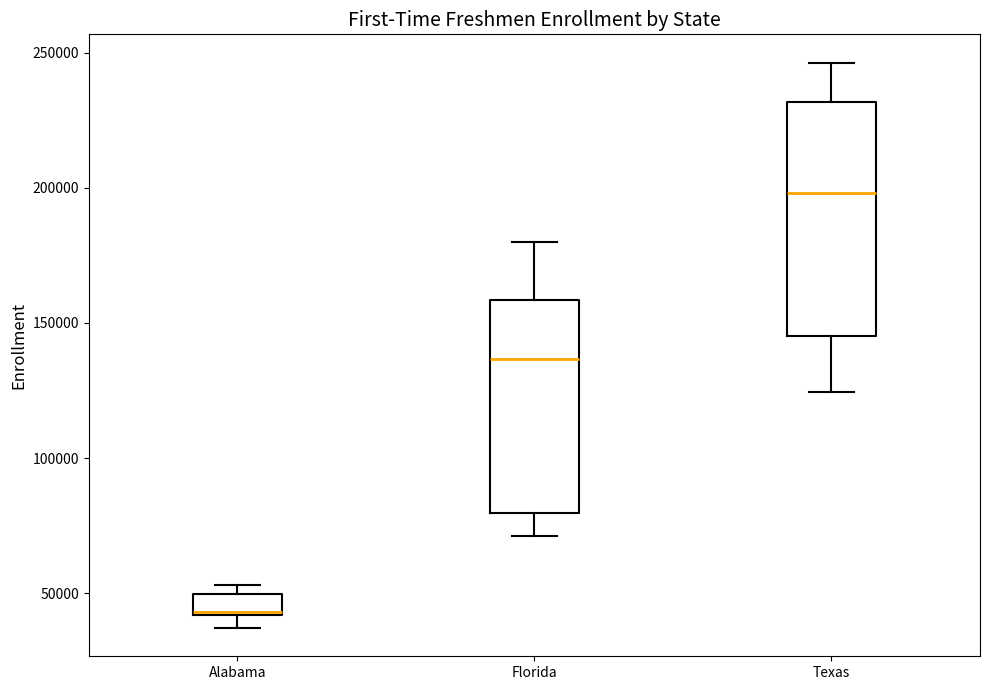

Which box is the tallest, from its lower edge to its upper edge?

Texas